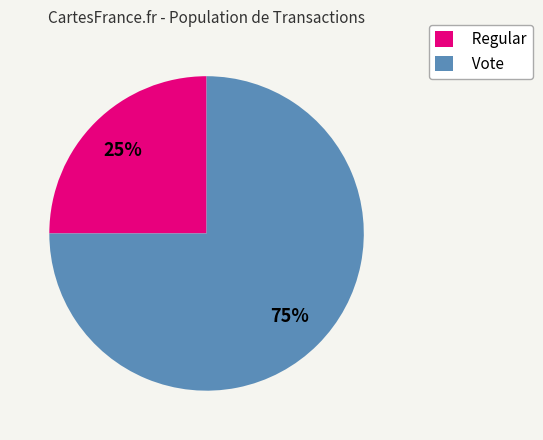

Which category has the biggest portion of the pie?

Vote